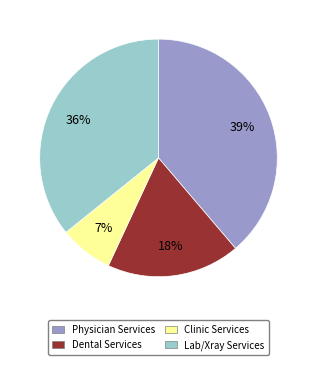

Count the number of slices in the pie.

4